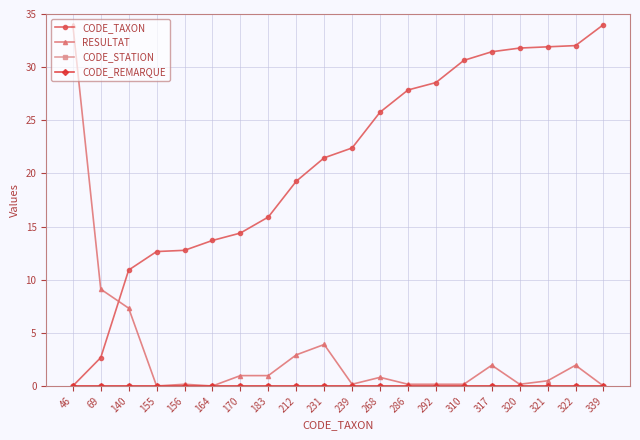

Is this an area chart (filled region under the line)?

No